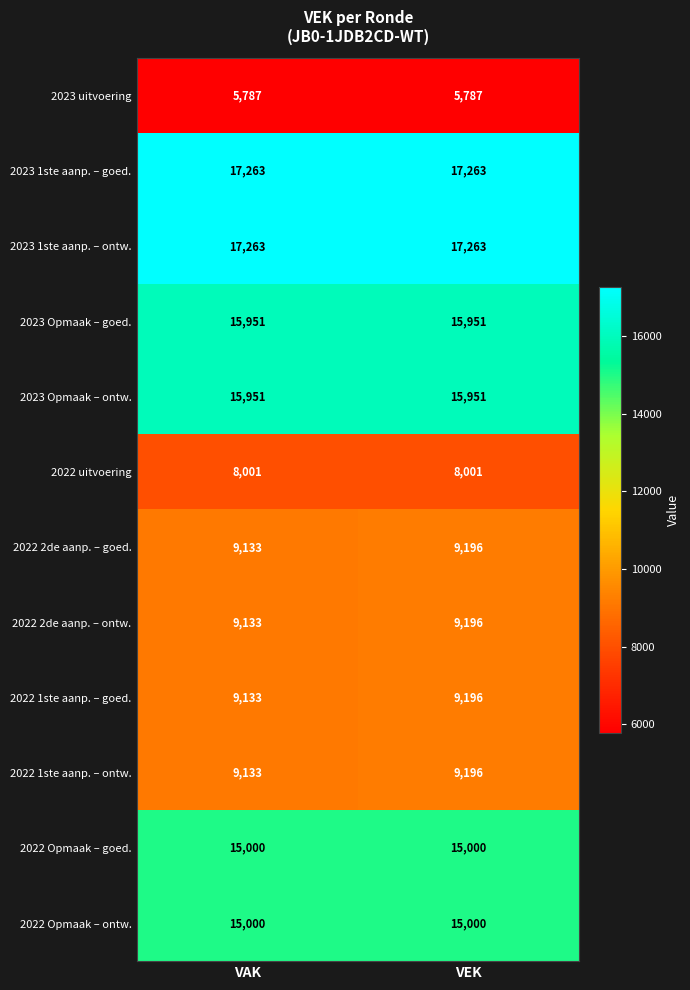

What is the spread (max minus min) of values at VEK?

11476